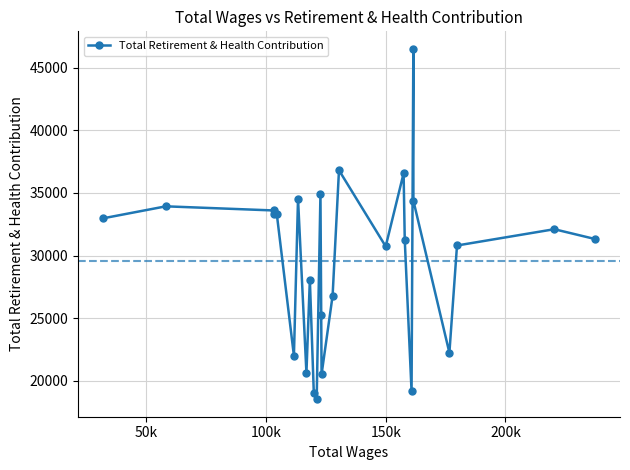

What is the value of the 9th point from the left?

28087